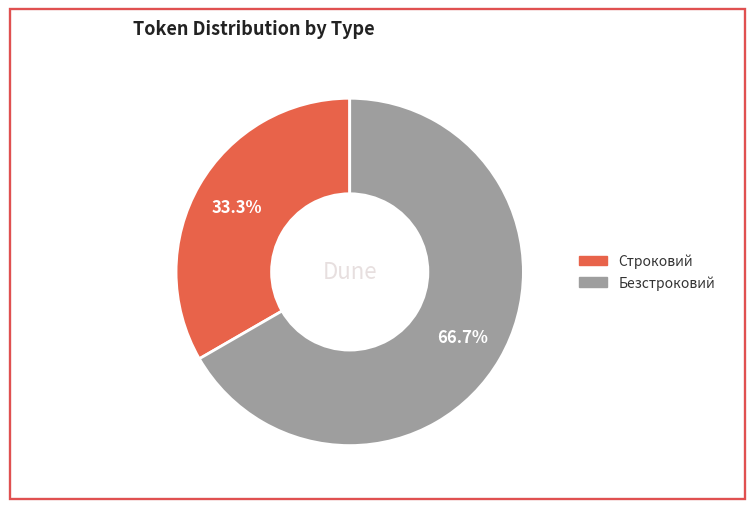

Does Строковий account for over 50% of the chart?

No